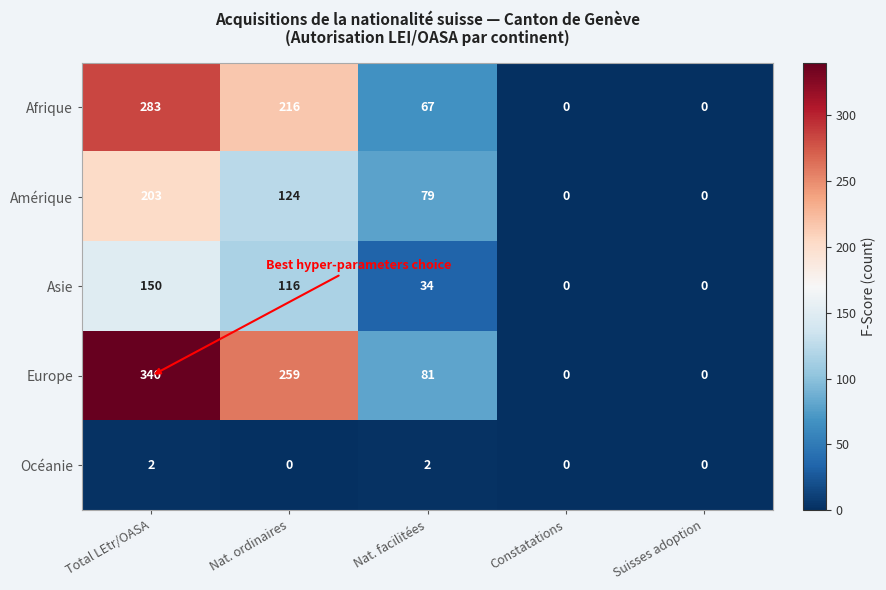

What is the spread (max minus min) of values at Nat. ordinaires?

259